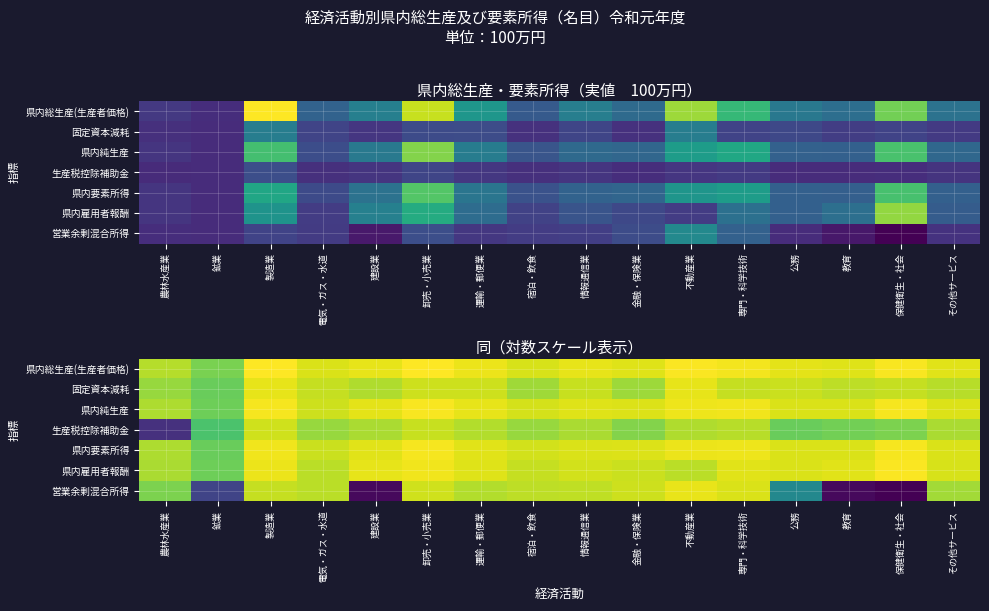

List the labels in order of 県内雇用者報酬 value, largest first.

保健衛生・社会, 卸売・小売業, 製造業, 建設業, 専門・科学技術, 教育, 運輸・郵便業, 公務, その他サービス, 情報通信業, 金融・保険業, 宿泊・飲食, 不動産業, 電気・ガス・水道, 農林水産業, 鉱業